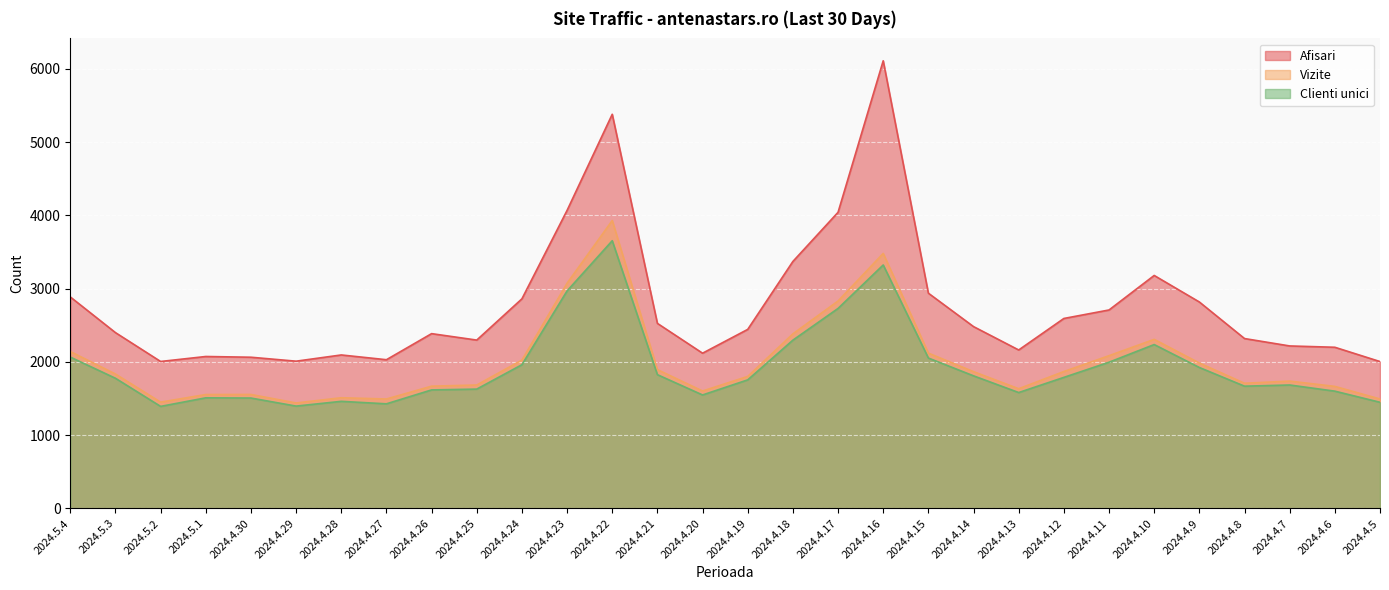

Read the Clienti unici value at 2024.4.29, to the nearest 100.

1400